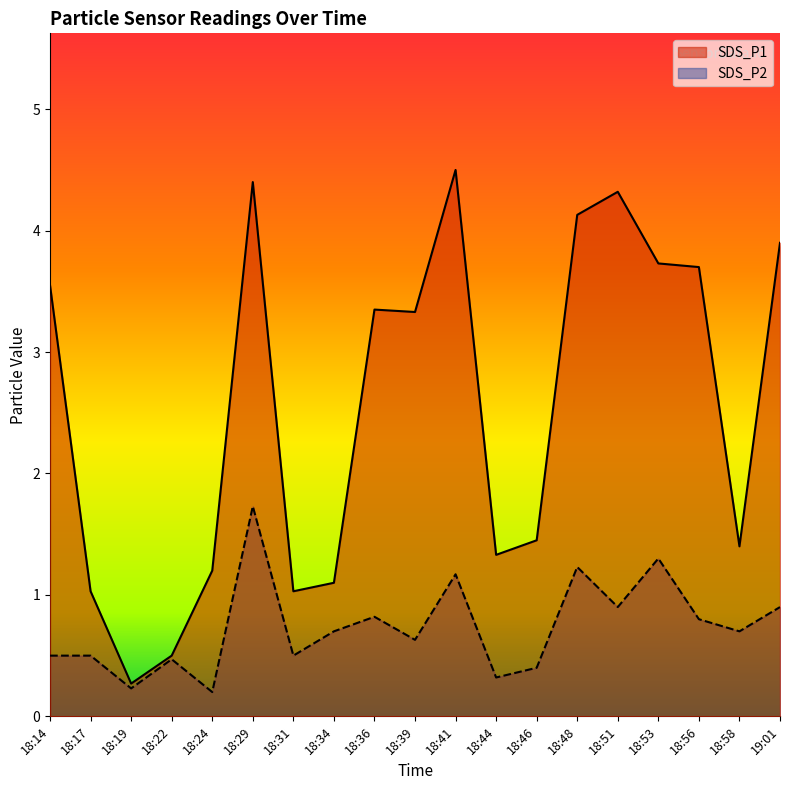

At which category does SDS_P1 reach its first local valley?

18:19